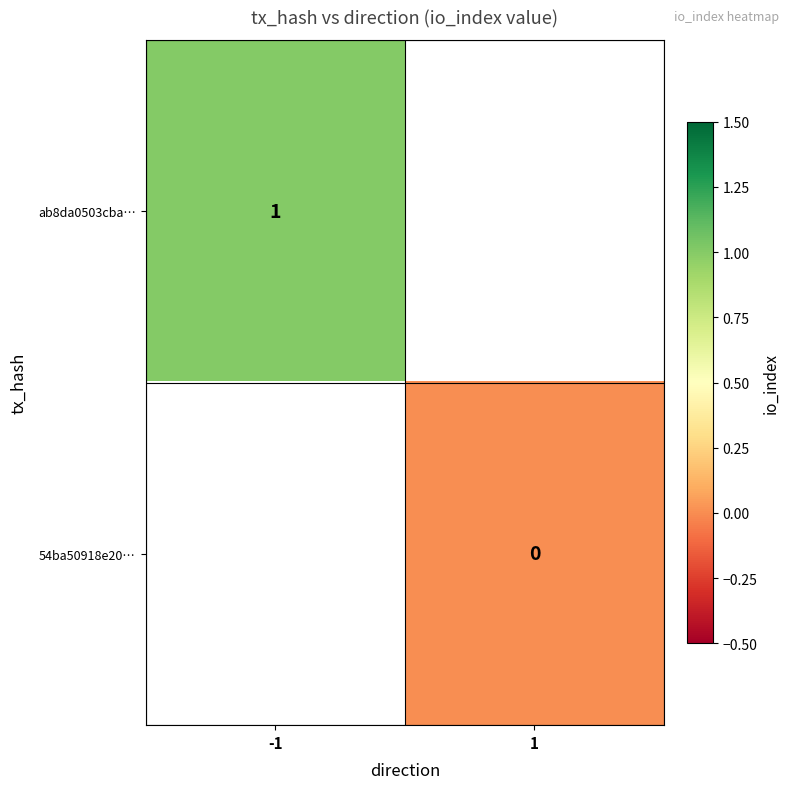

Is it true that ab8da0503cba… equals 1 at -1?

True